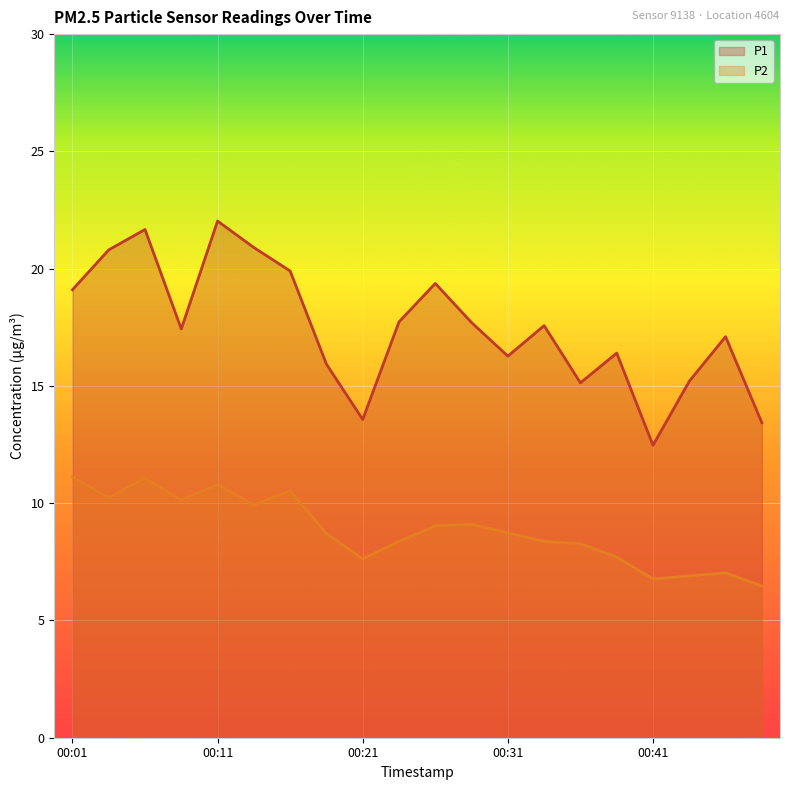

How many distinct data groups are displayed?

2